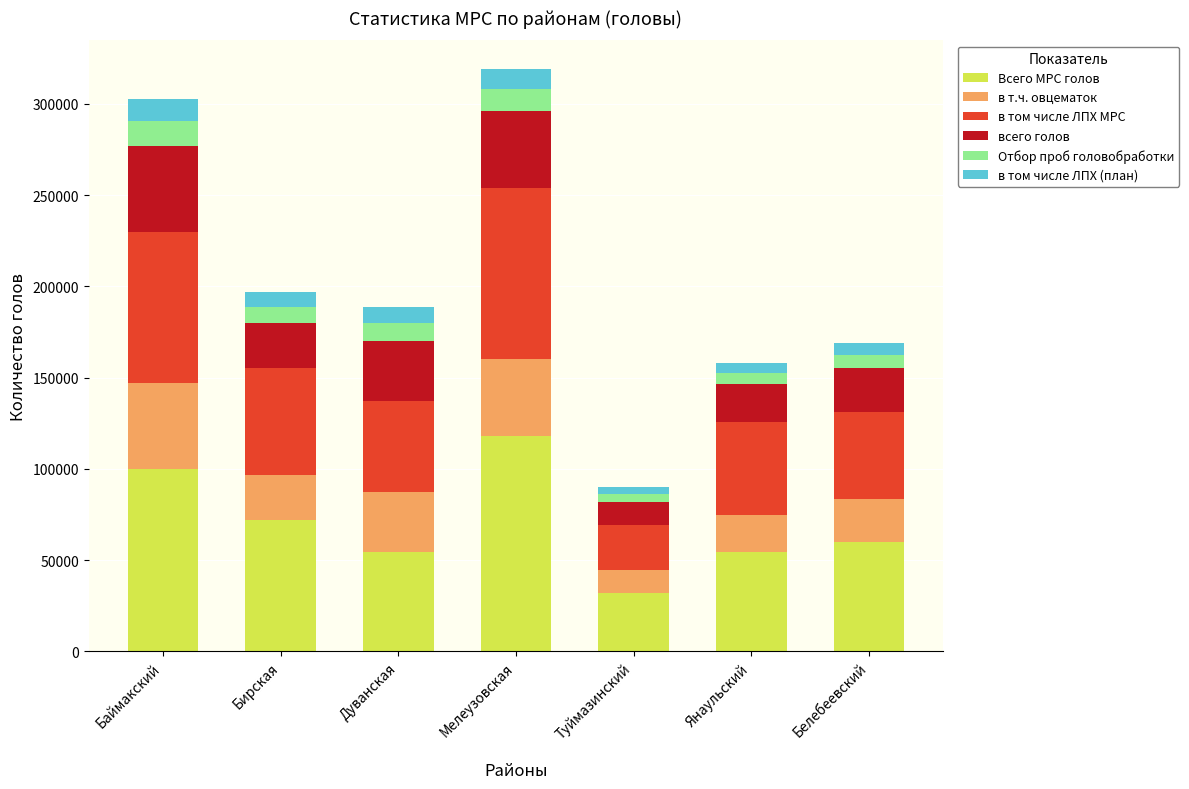

What is the total value across all series at Дуванская?

188981